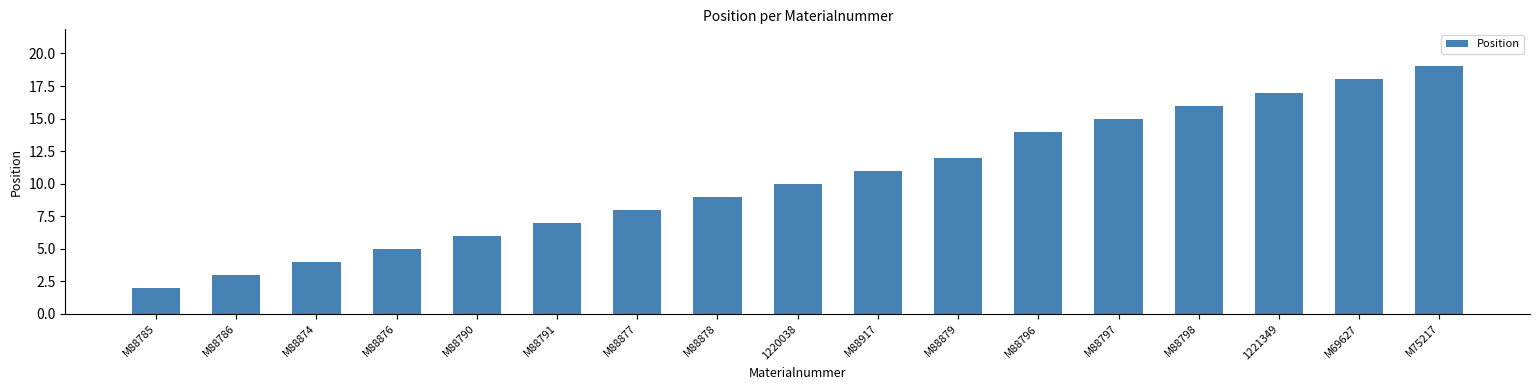

Reading left to right, extract all data points from this chart.

2	3	4	5	6	7	8	9	10	11	12	14	15	16	17	18	19